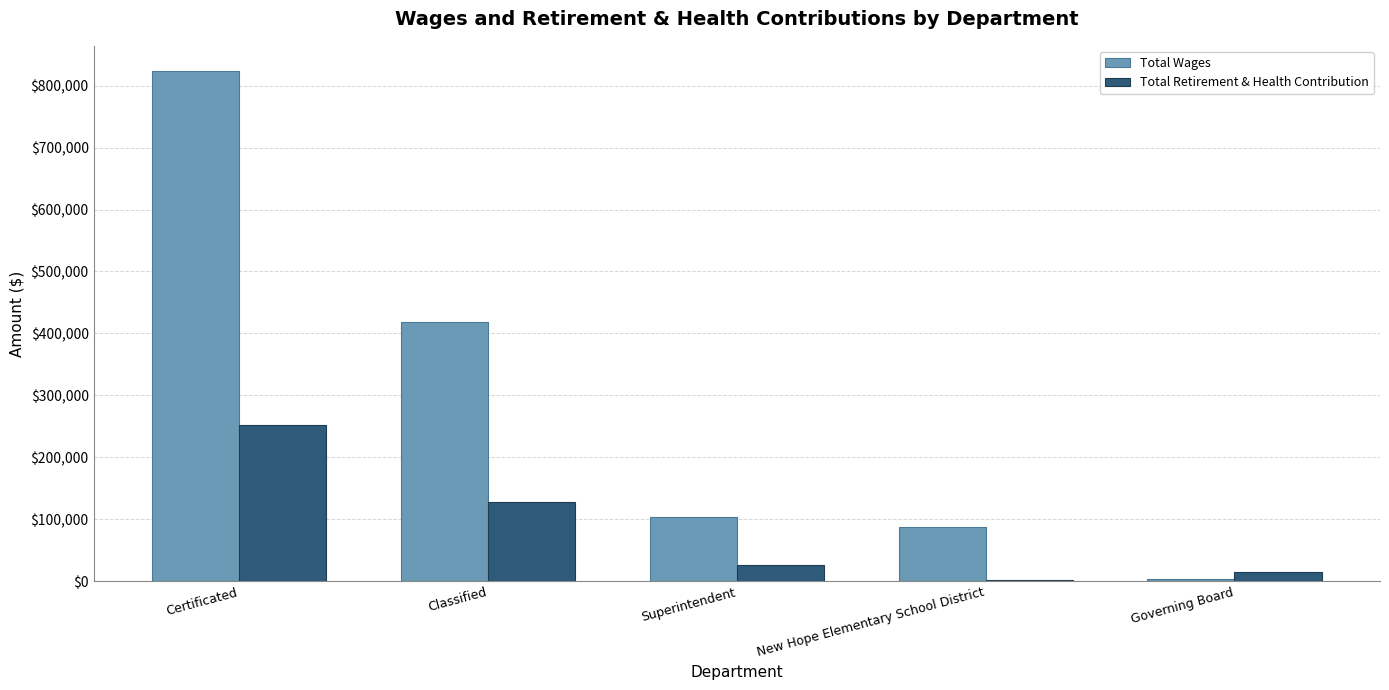

Does the chart contain stacked bars?

No